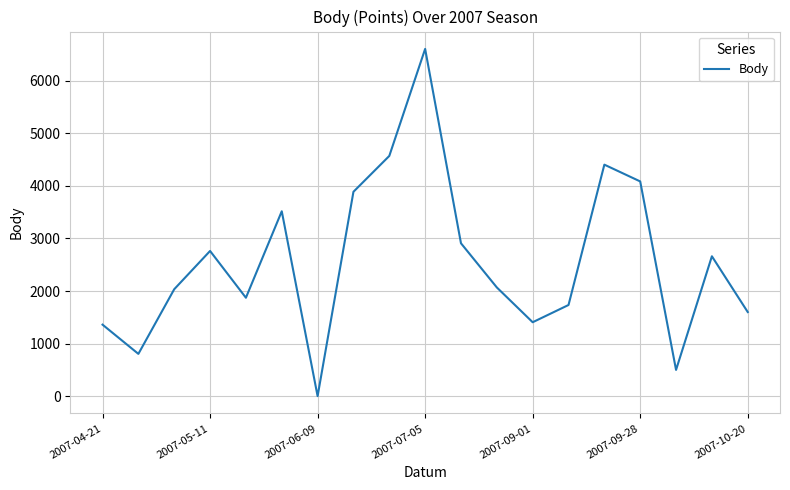

What is the difference between the maximum and minimum values?

6606